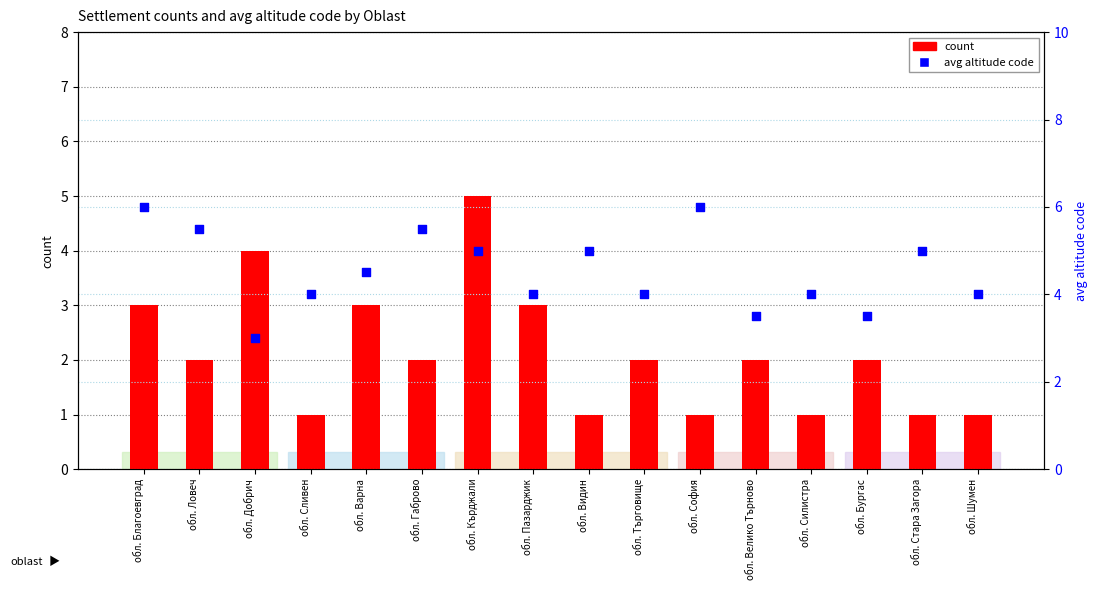

Which series has the widest spread of Y values?

count